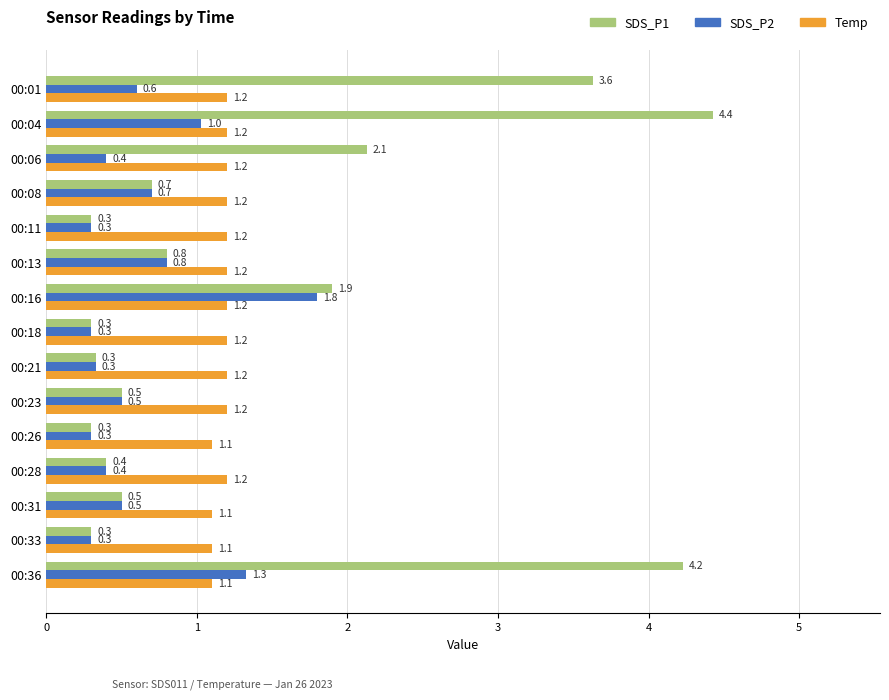

Which series has the largest range (max minus min)?

SDS_P1